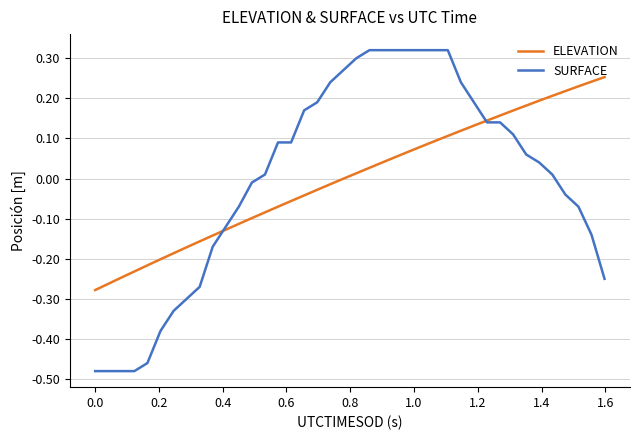

Rank the series by their maximum value, from highest to lowest.

SURFACE, ELEVATION